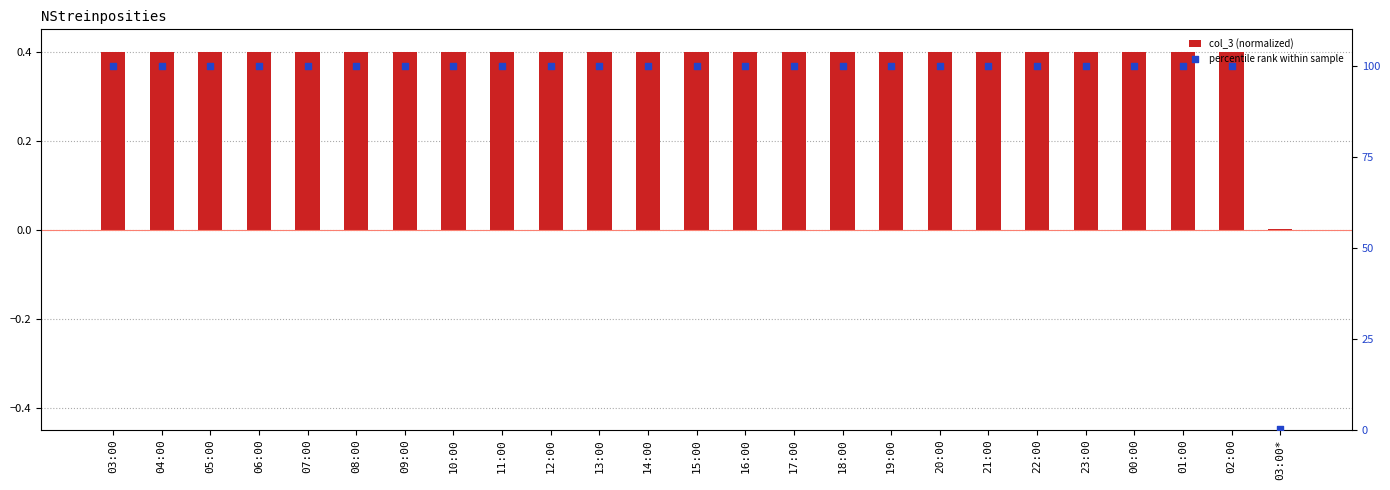

At which category is the sum across all series the highest?

03:00